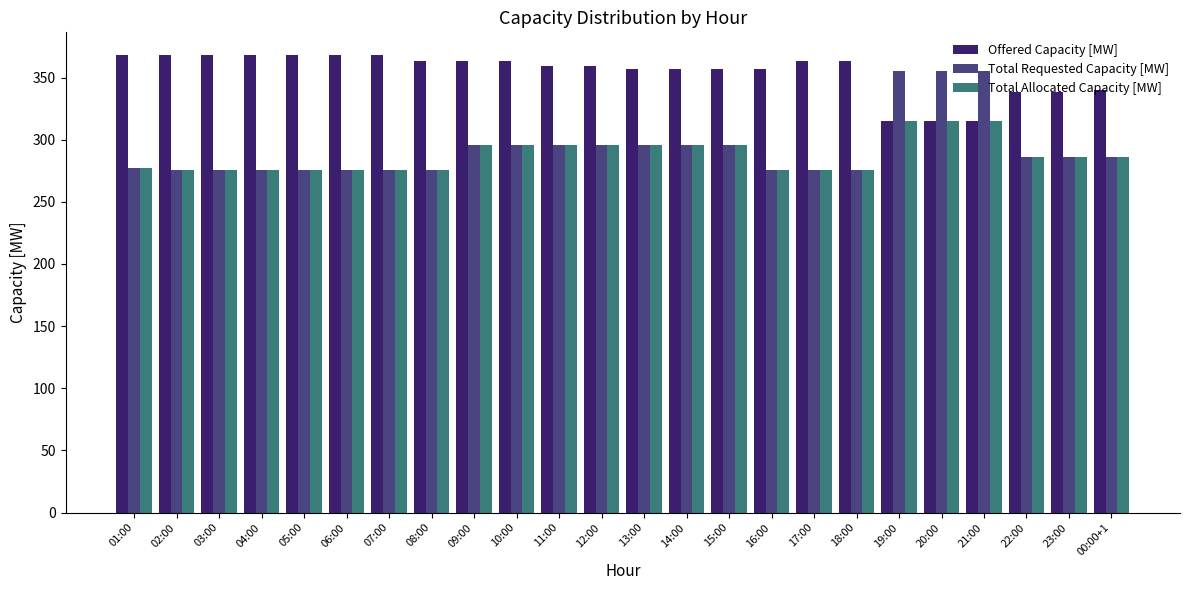

The Total Allocated Capacity [MW] series shows 63 at 11:00. True or false?

False